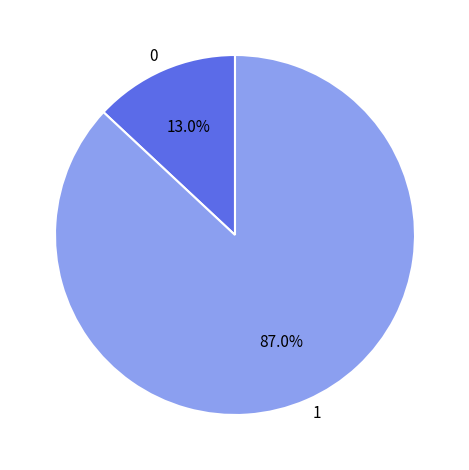

Count the number of slices in the pie.

2